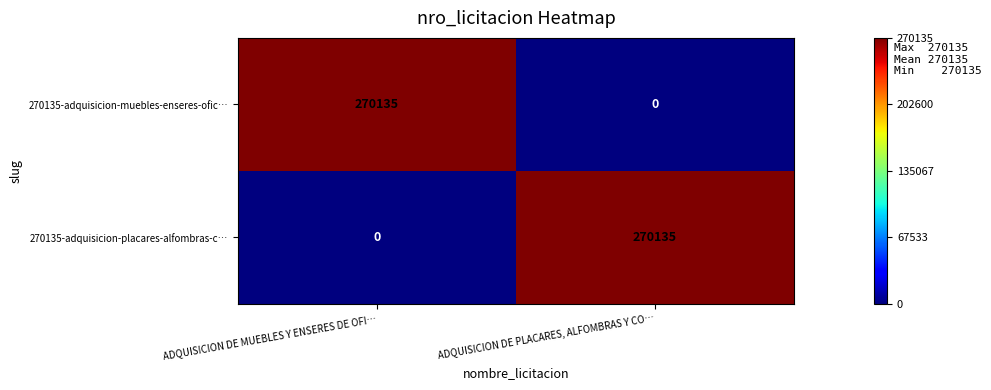

What is the difference between the 270135-adquisicion-placares-alfombras-c… values at ADQUISICION DE MUEBLES Y ENSERES DE OFI… and ADQUISICION DE PLACARES, ALFOMBRAS Y CO…?

270135